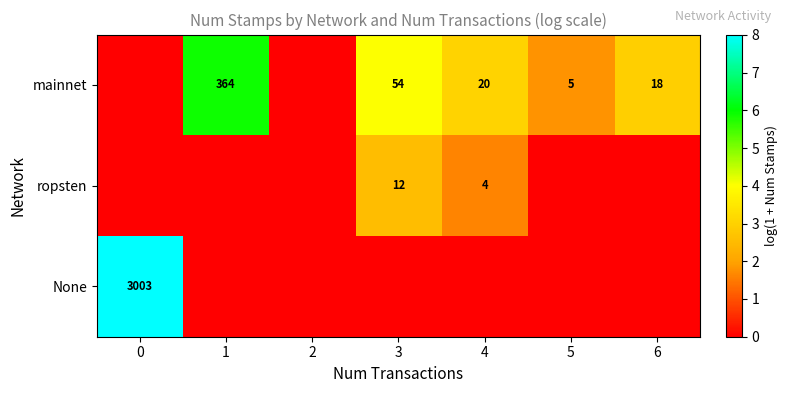

Is the value of mainnet at 4 greater than the value of None at 0?

No